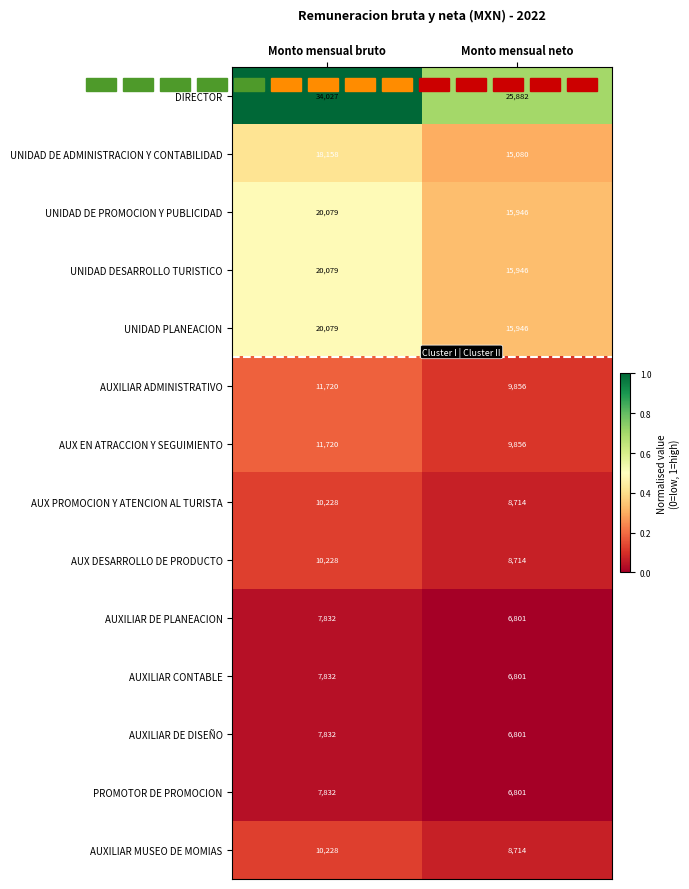

Rank the categories by UNIDAD PLANEACION value from lowest to highest.

Monto mensual neto, Monto mensual bruto